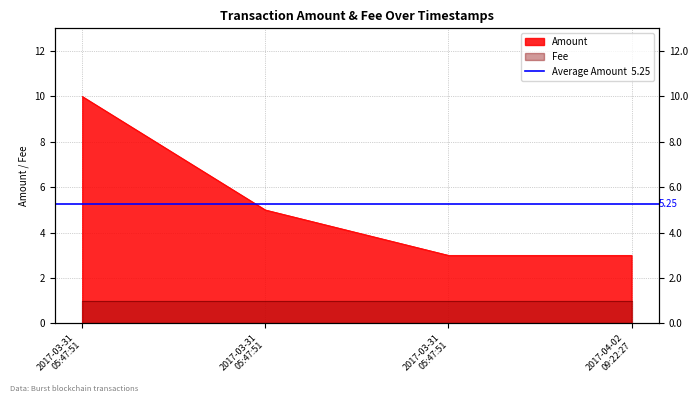

True or false: the data shows 2 at 2017-03-31 05:47:51.

False